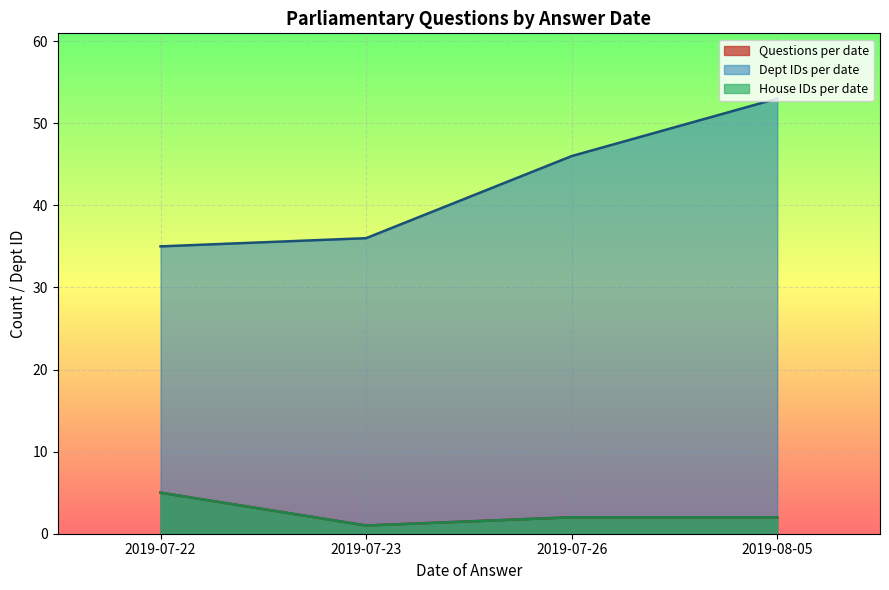

At which label does Questions per date reach its peak?

2019-07-22